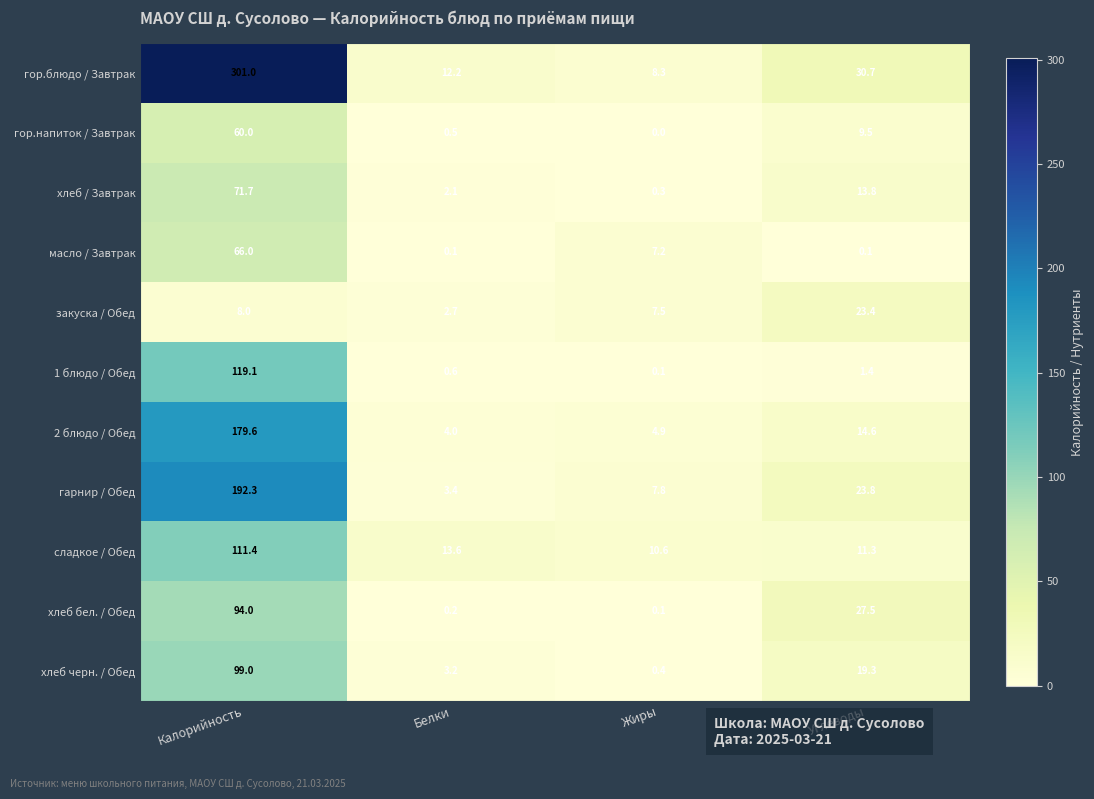

Which series changed the most between Калорийность and Жиры?

гор.блюдо / Завтрак